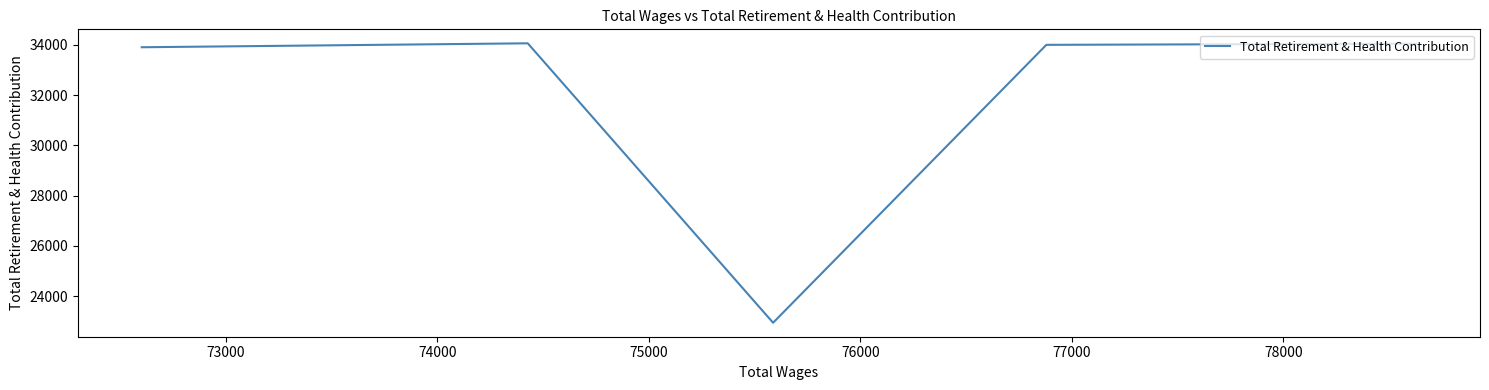

What is the difference between the maximum and minimum values?

11125